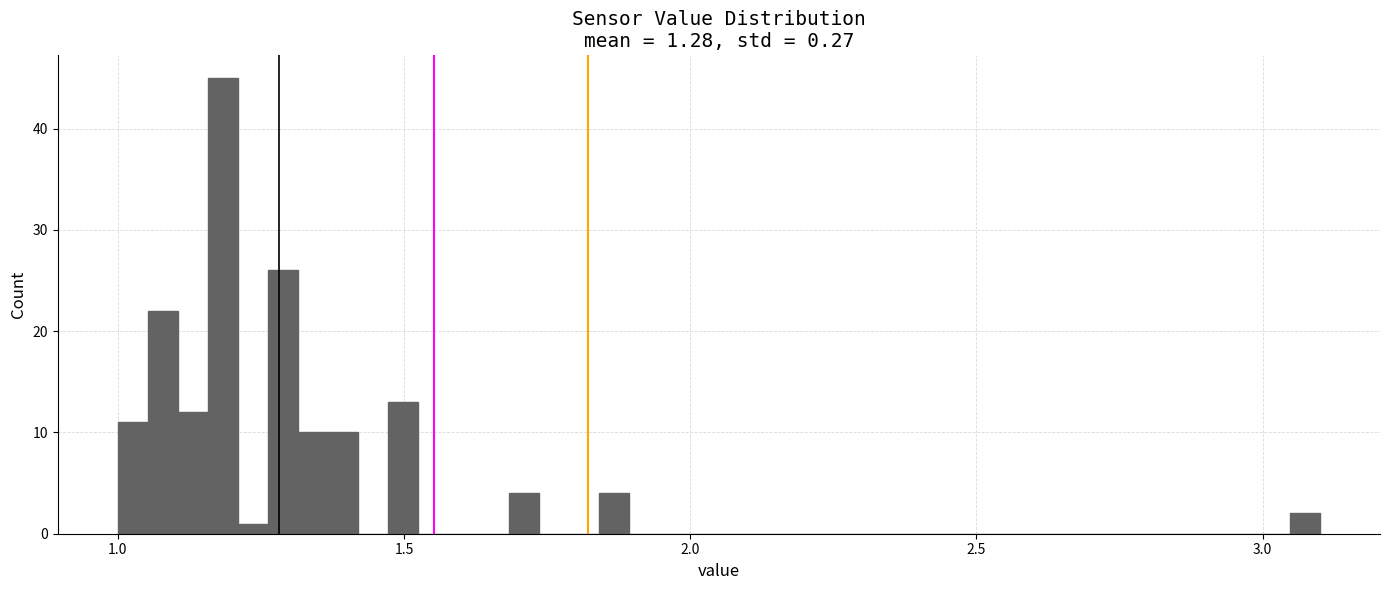

Read against the x-axis, roughly where is the centre of the tallest bar?

1.20